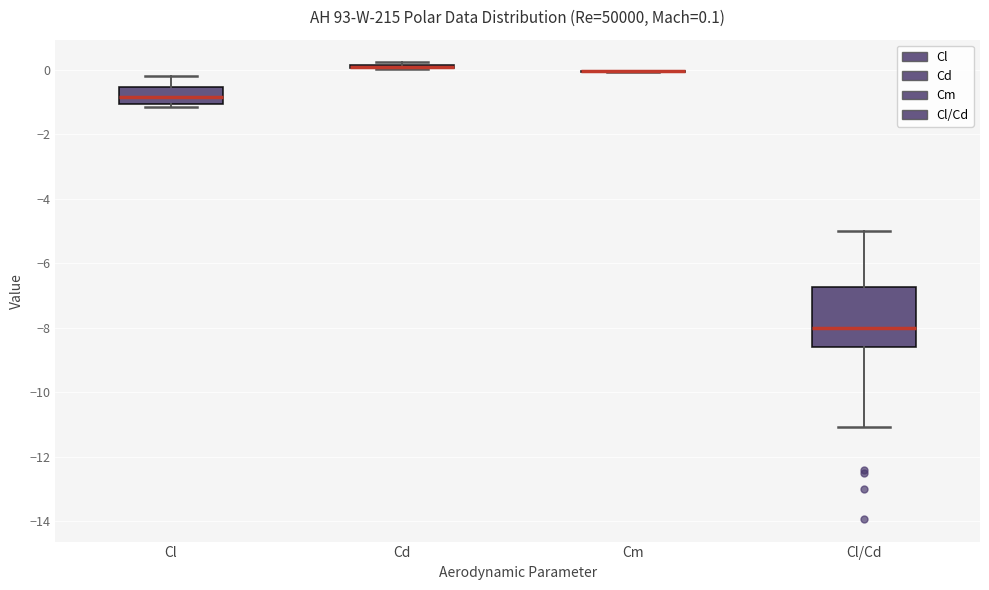

Which box is the tallest, from its lower edge to its upper edge?

Cl/Cd